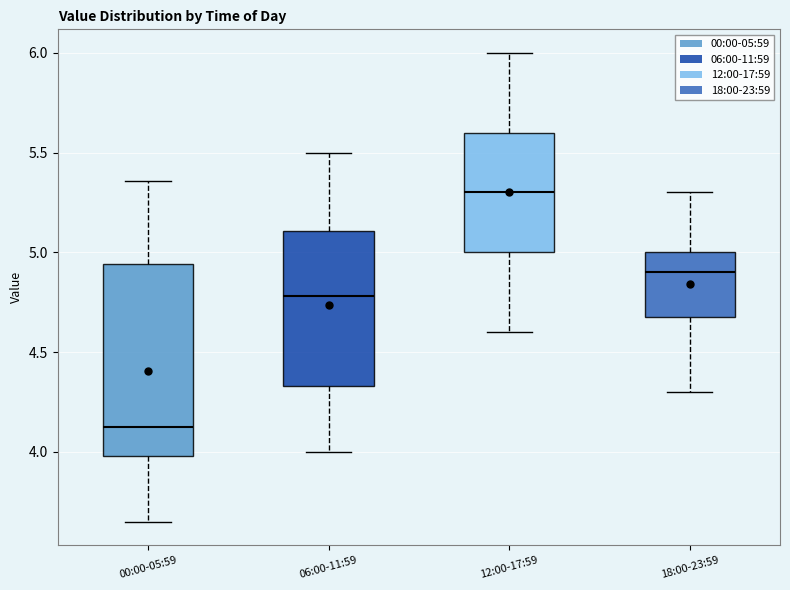

Which box's median line is the lowest?

00:00-05:59